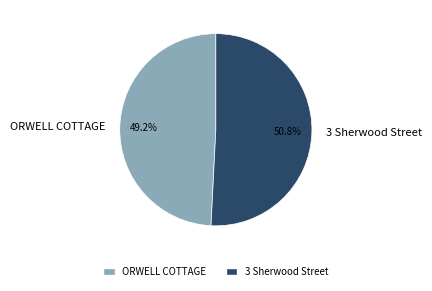

Count the number of slices in the pie.

2